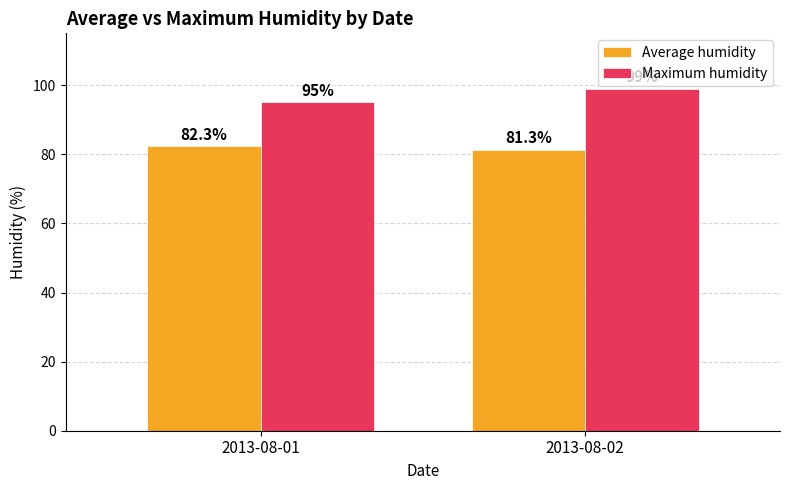

At 2013-08-02, list the series in order from smallest to largest.

Average humidity, Maximum humidity